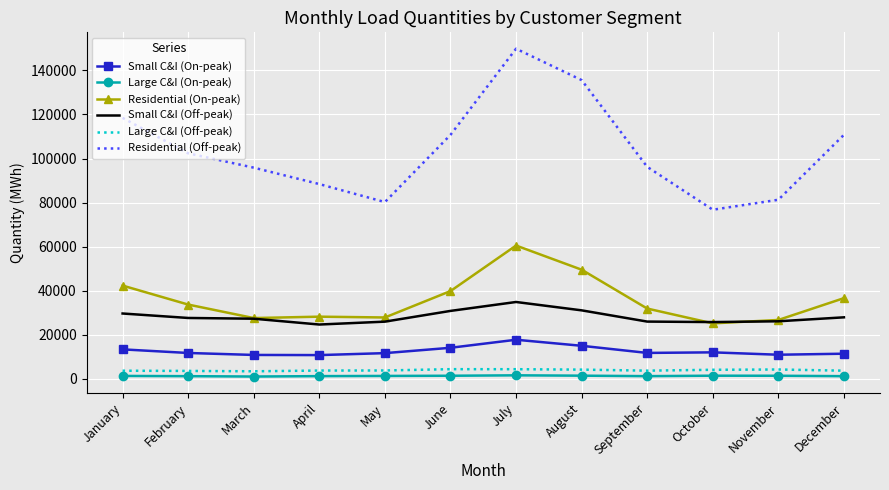

True or false: Residential (On-peak) and Large C&I (Off-peak) cross at least once.

False